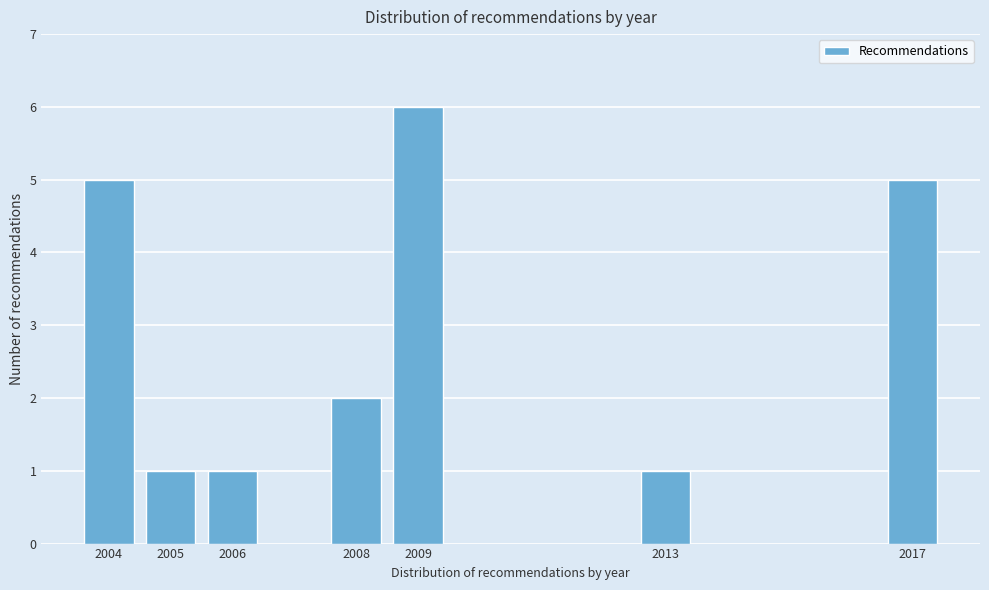

Reading right to left, what are all the values shown in this chart?

5	1	6	2	1	1	5